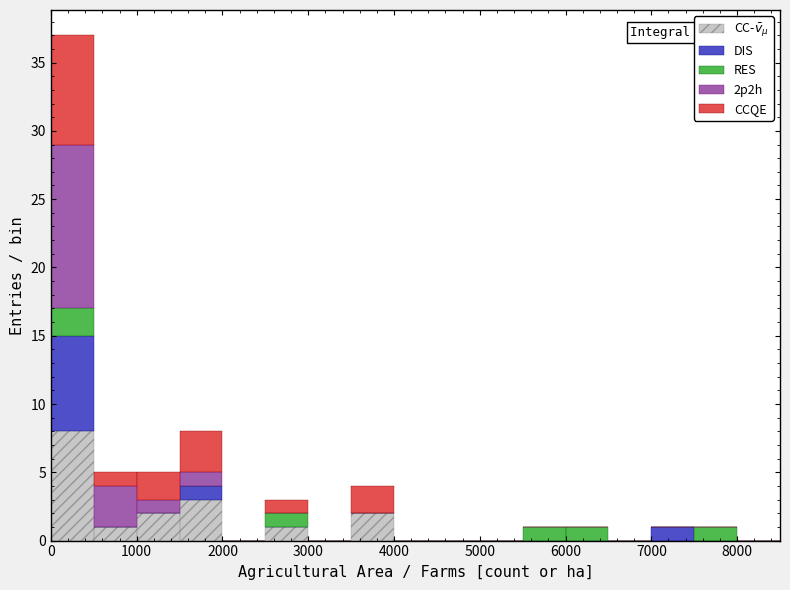

Which range on the x-axis has the tallest stacked bar (by total height)?

0 to 500